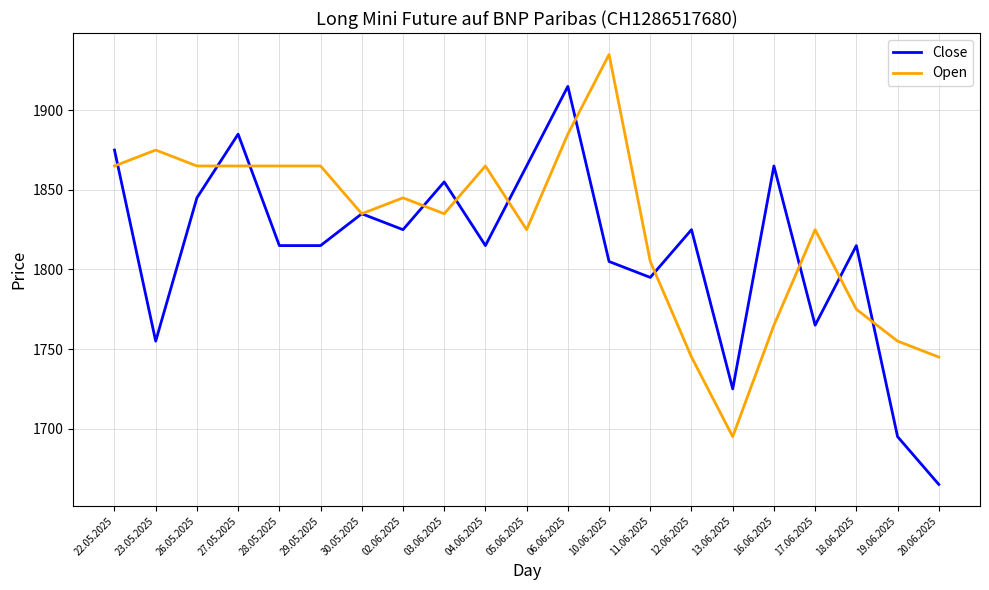

Is the value of Open at 03.06.2025 greater than the value of Close at 03.06.2025?

No